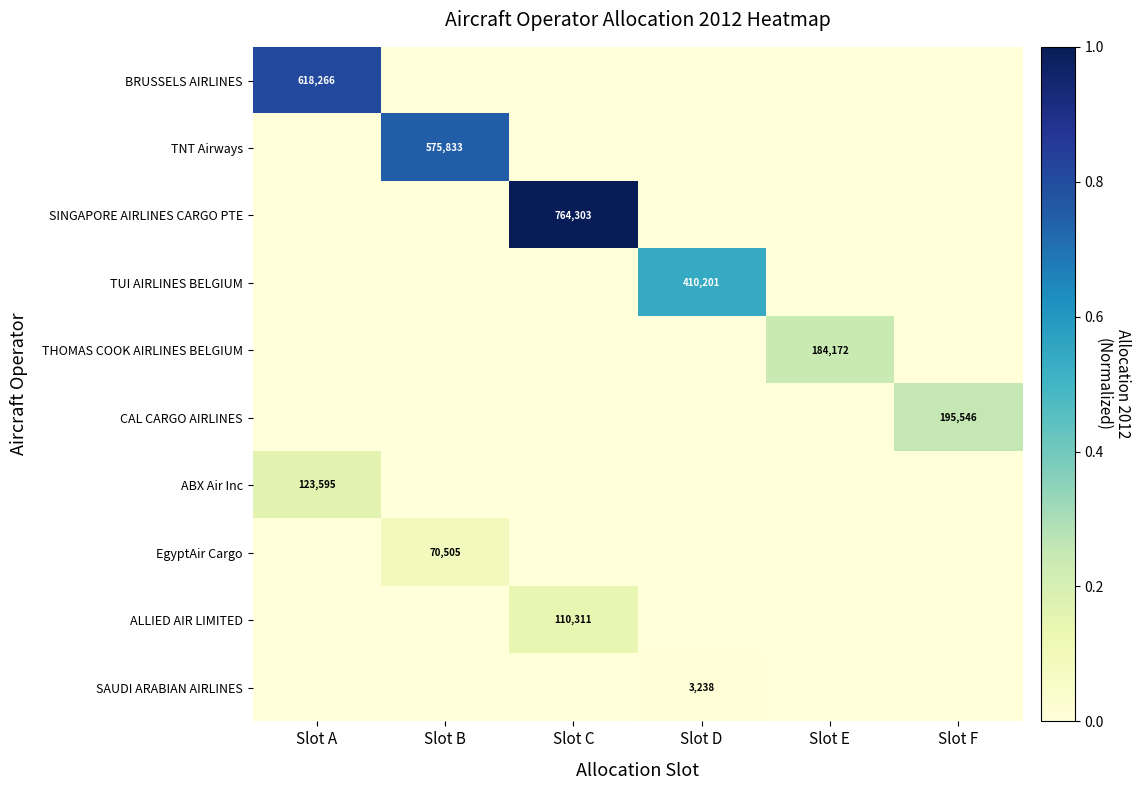

Is it true that THOMAS COOK AIRLINES BELGIUM equals 184172 at Slot E?

True